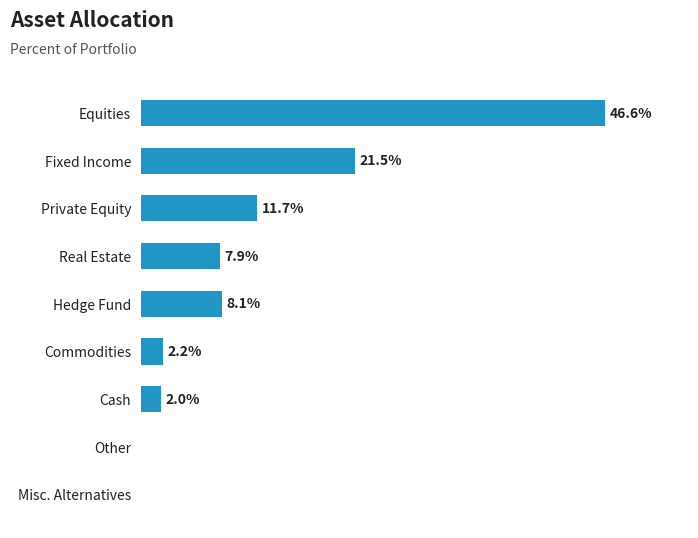

Between Commodities and Real Estate, which is larger?

Real Estate